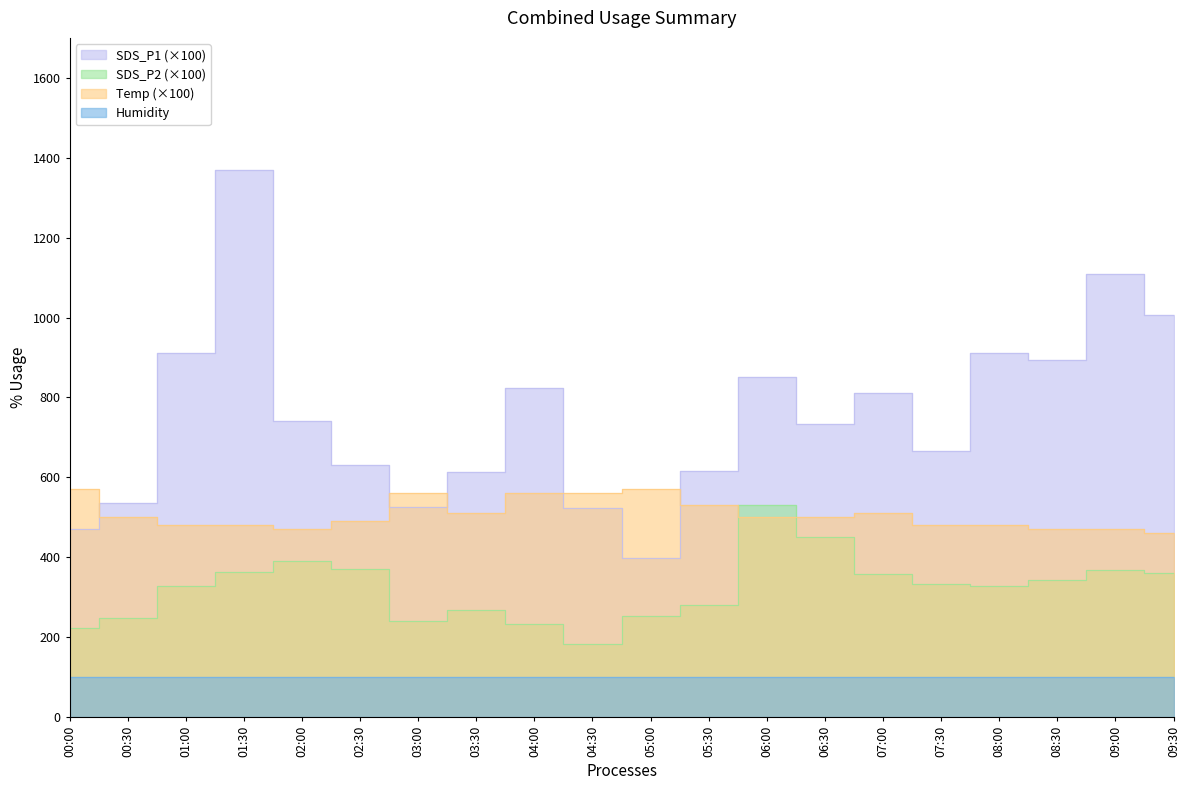

What is the difference between the maximum and minimum values in the SDS_P2 series?

347.0